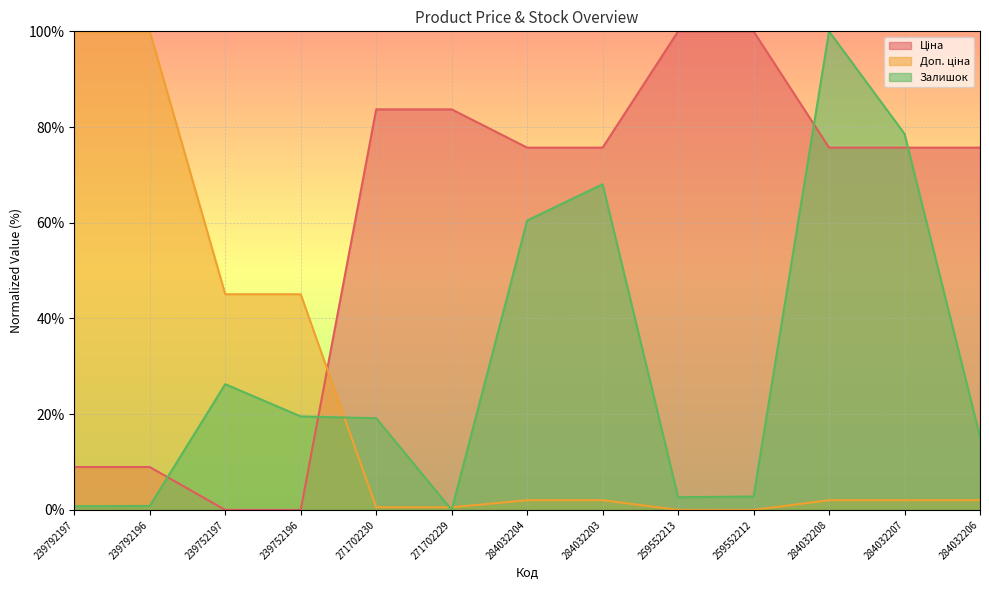

How many values in the Залишок series exceed 19?

7